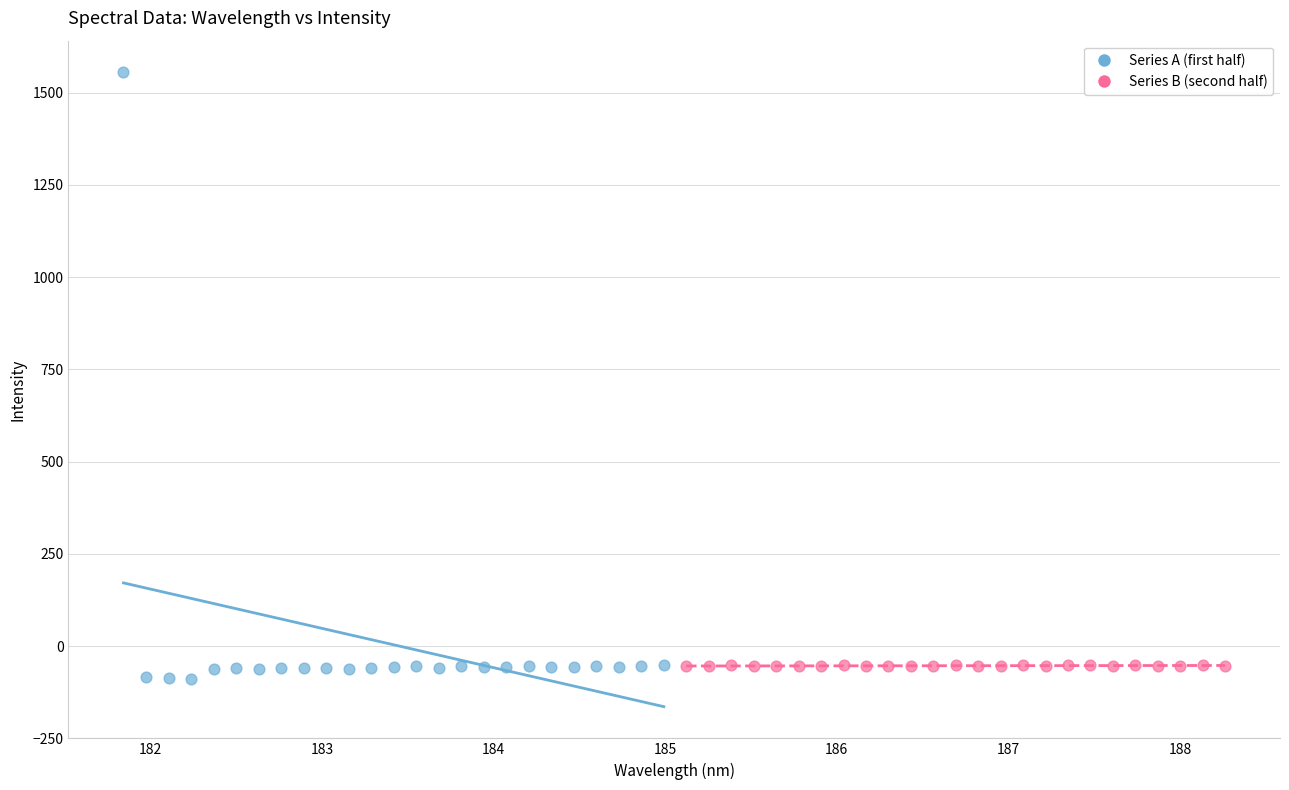

What are all the series names shown in the legend?

Series A (first half), Series B (second half)